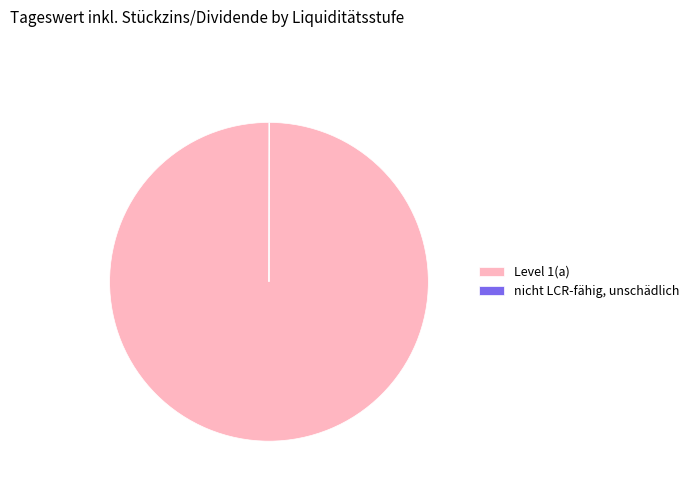

Is it true that Level 1(a) is 88% of the pie?

False